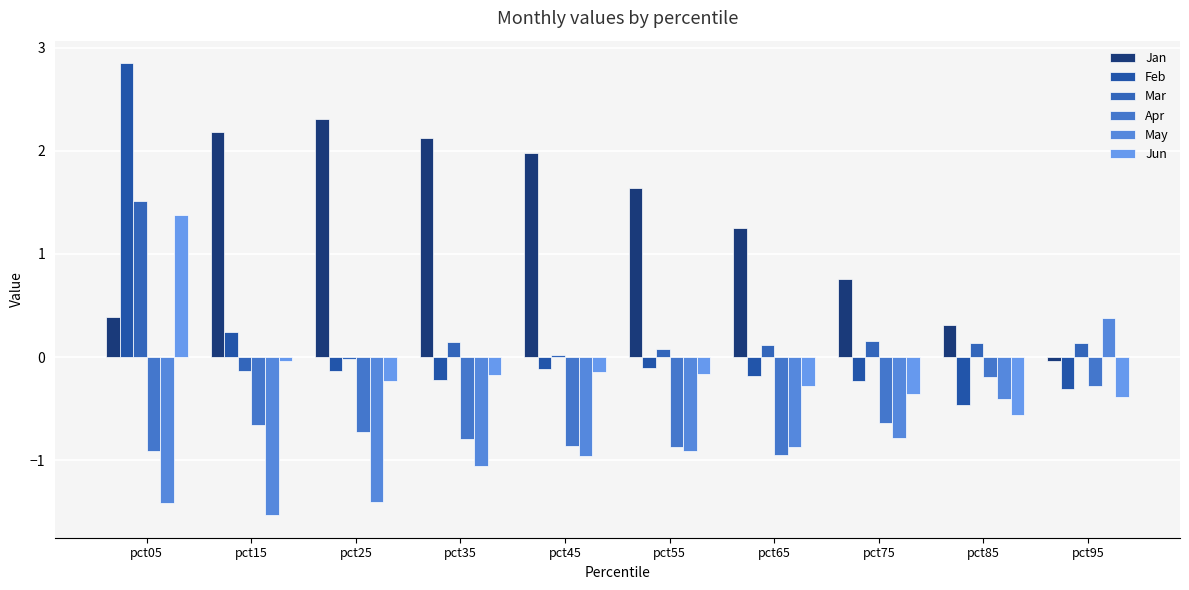

How many values in Jan are below zero?

1